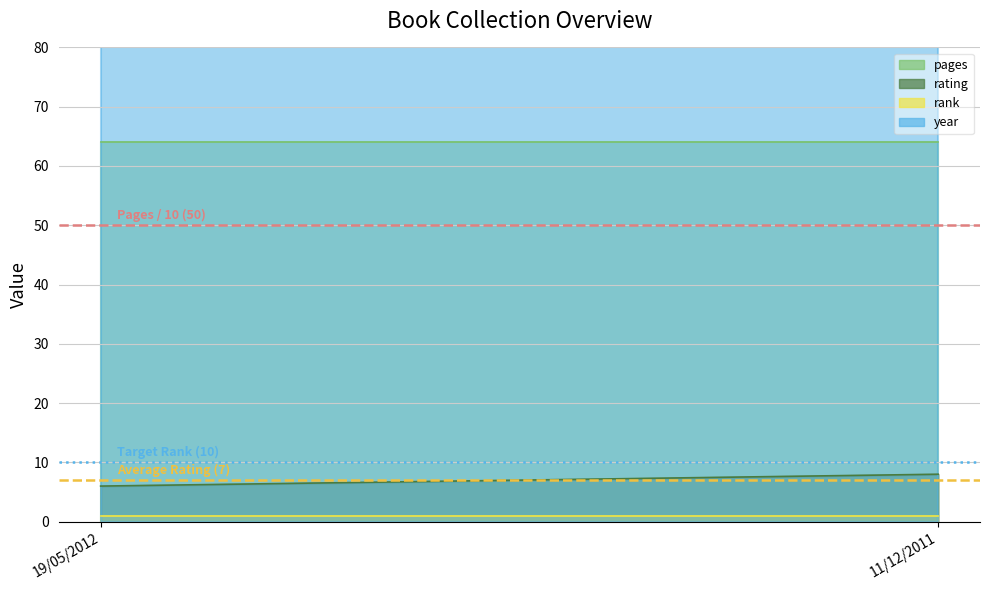

What is the value of the Target Rank (10) point at the 2nd from the left?

10